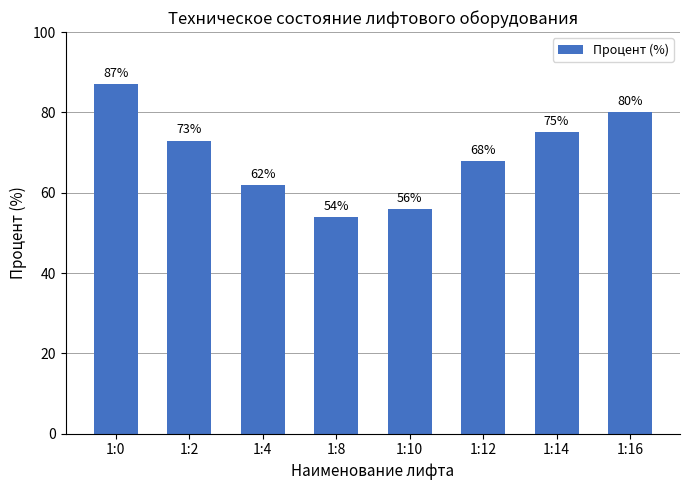

What is the change in value from 1:2 to 1:10?

-17